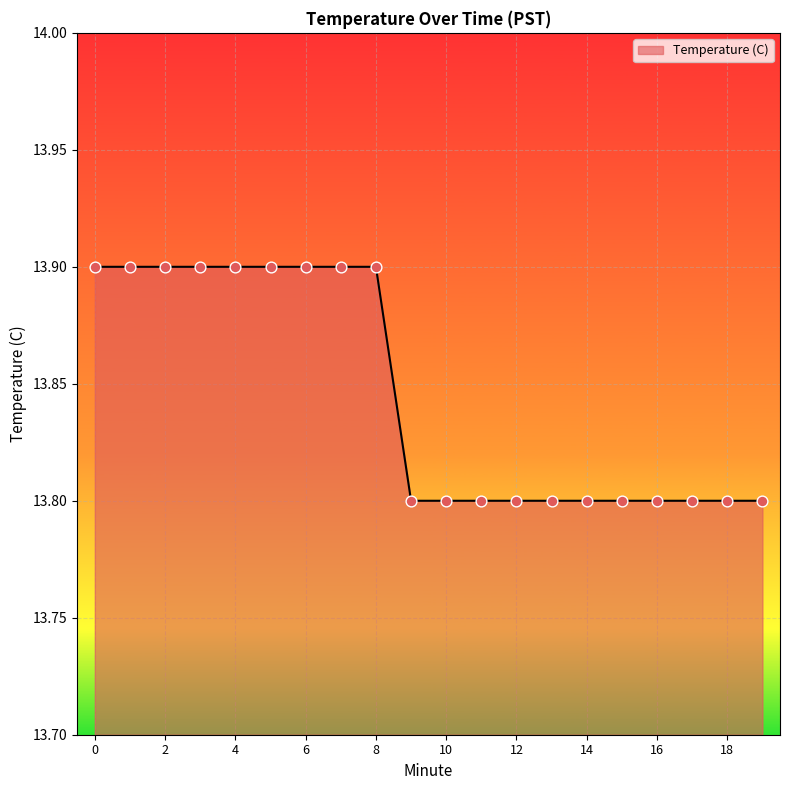

What is the maximum value shown in the chart?

13.9